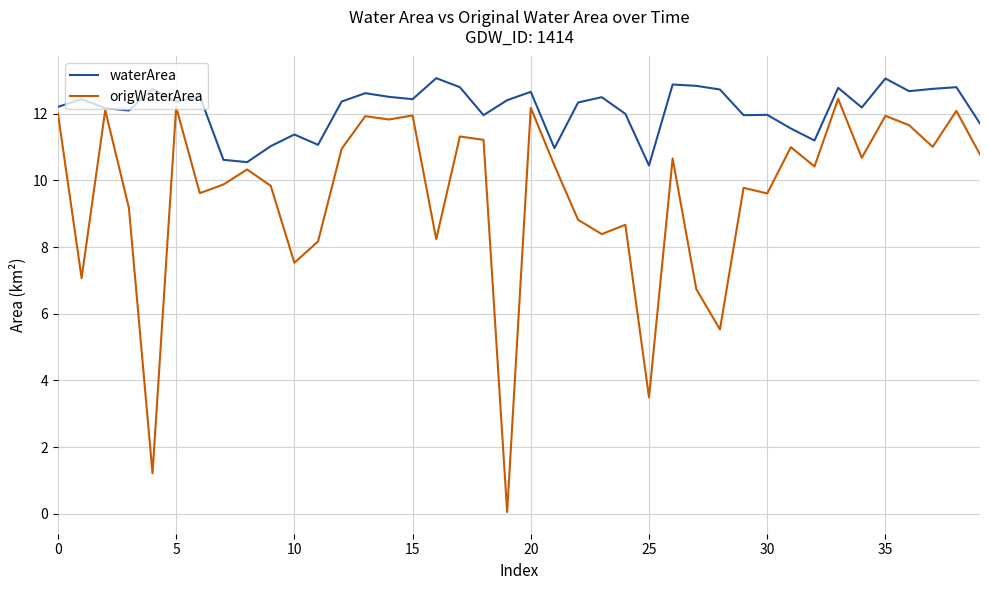

List the series in order of their overall mean, highest first.

waterArea, origWaterArea